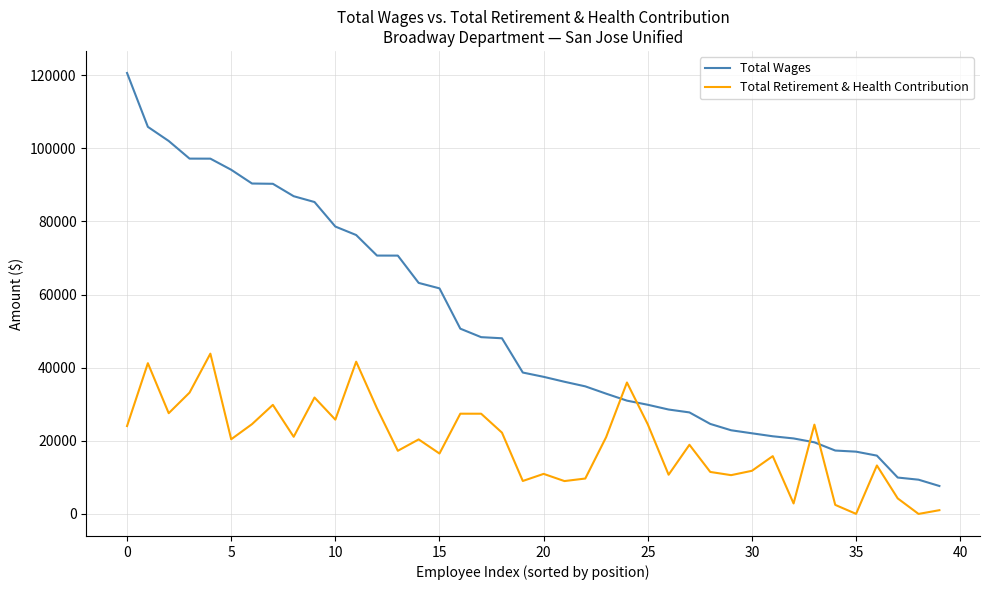

What is the maximum value shown in the chart?

120601